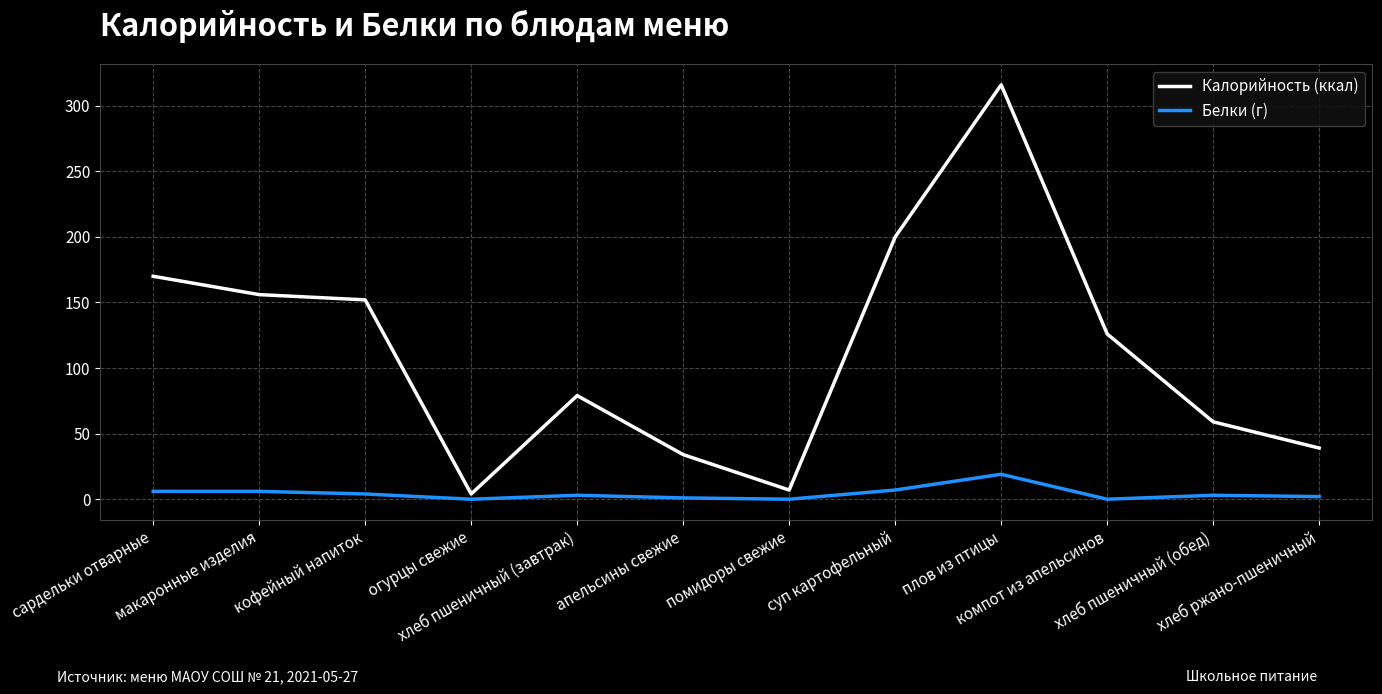

Rank the series by their maximum value, from lowest to highest.

Белки (г), Калорийность (ккал)